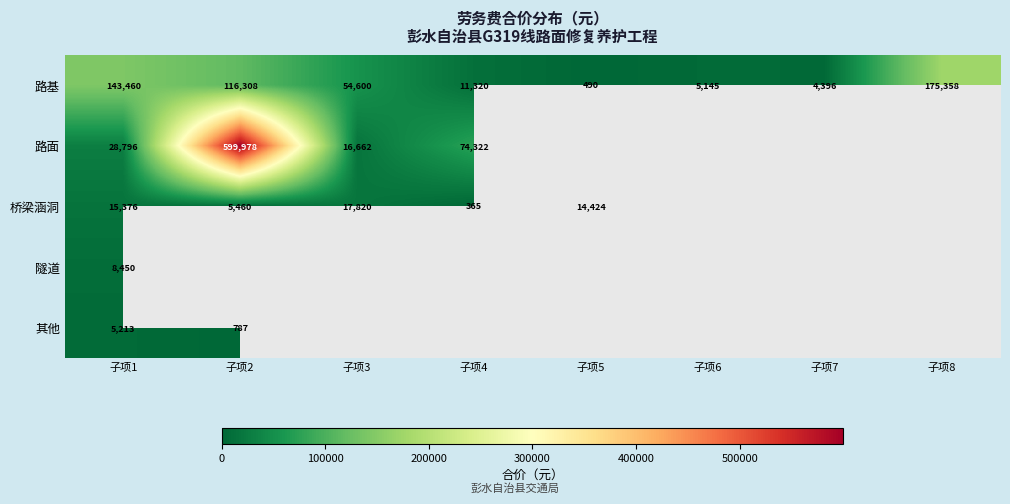

At which category does the chart reach its minimum across all series?

子项4